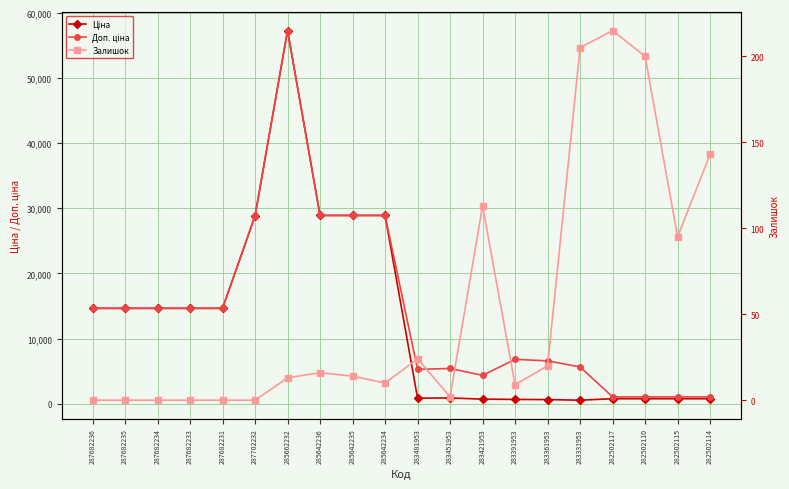

Rank the categories by Залишок value from highest to lowest.

282502117, 283331953, 282502110, 282502114, 283421953, 282502115, 283481953, 283361953, 285642236, 285642235, 285662232, 285642234, 283391953, 283451953, 287682236, 287682235, 287682234, 287682233, 287682231, 287702232